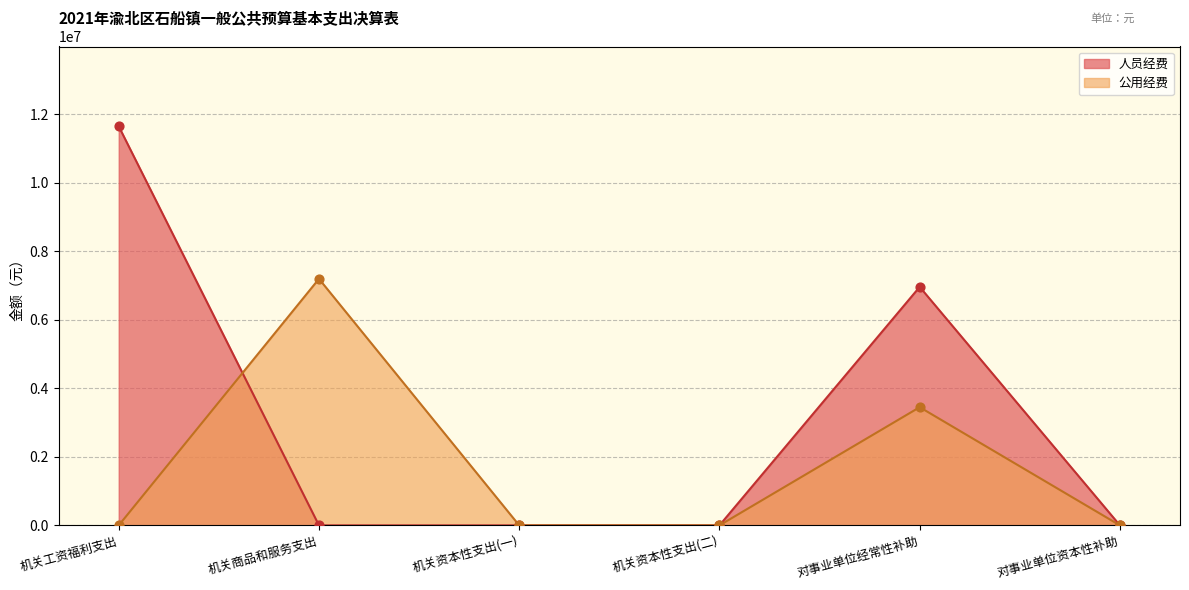

Between 对事业单位经常性补助 and 机关资本性支出(二), which is larger?

对事业单位经常性补助